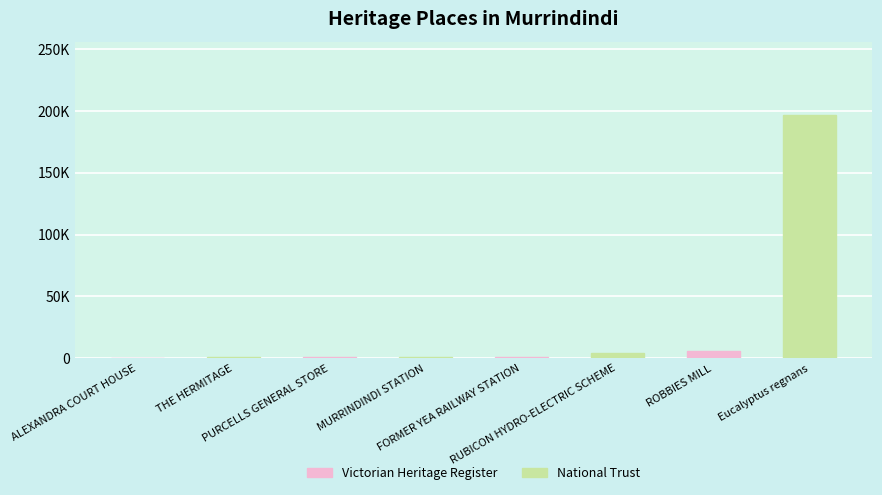

Are the bars horizontal?

No